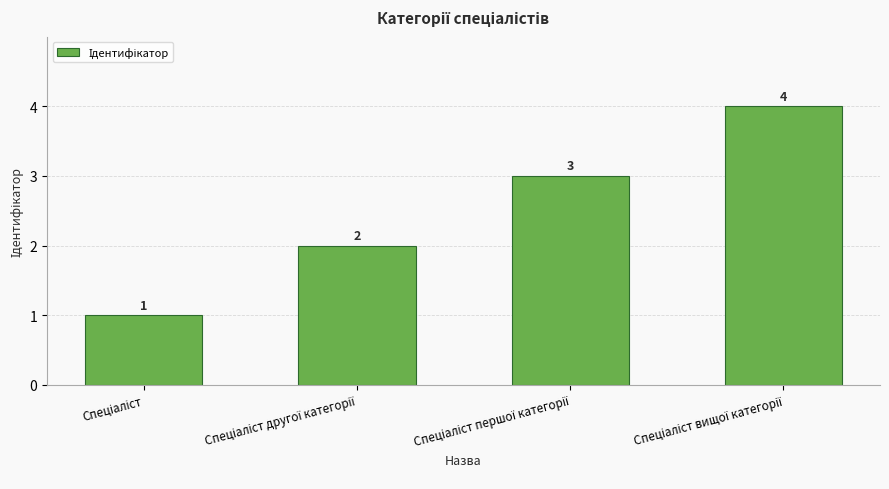

What is the smallest value displayed?

1